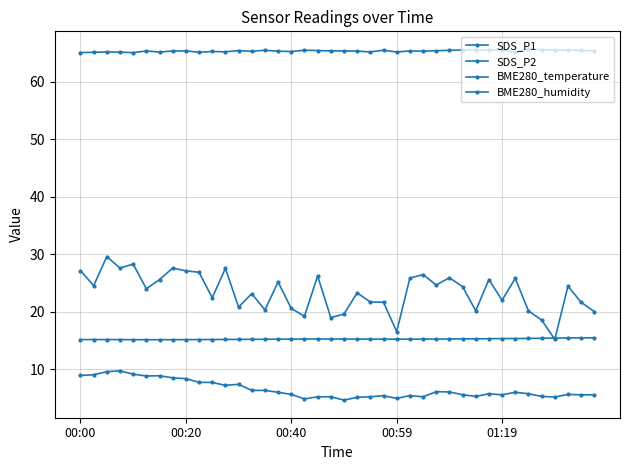

How many lines are shown in the chart?

4